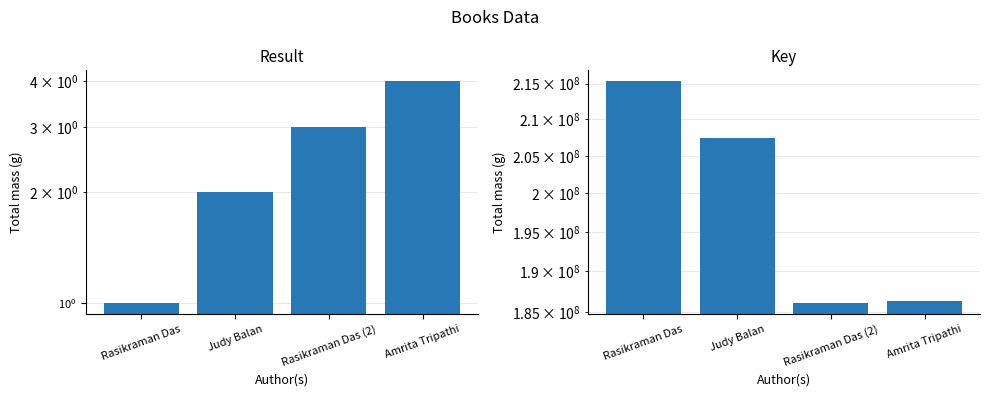

Which category has the lowest value in the Key series?

Rasikraman Das (2)